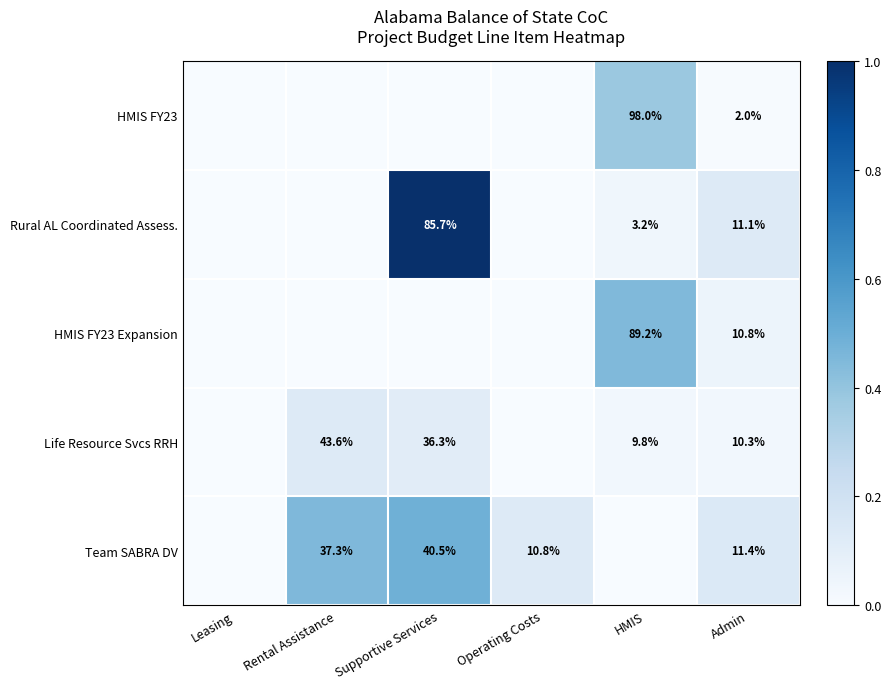

At Admin, list the series in order from largest to smallest.

Team SABRA DV, Rural AL Coordinated Assess., HMIS FY23 Expansion, Life Resource Svcs RRH, HMIS FY23